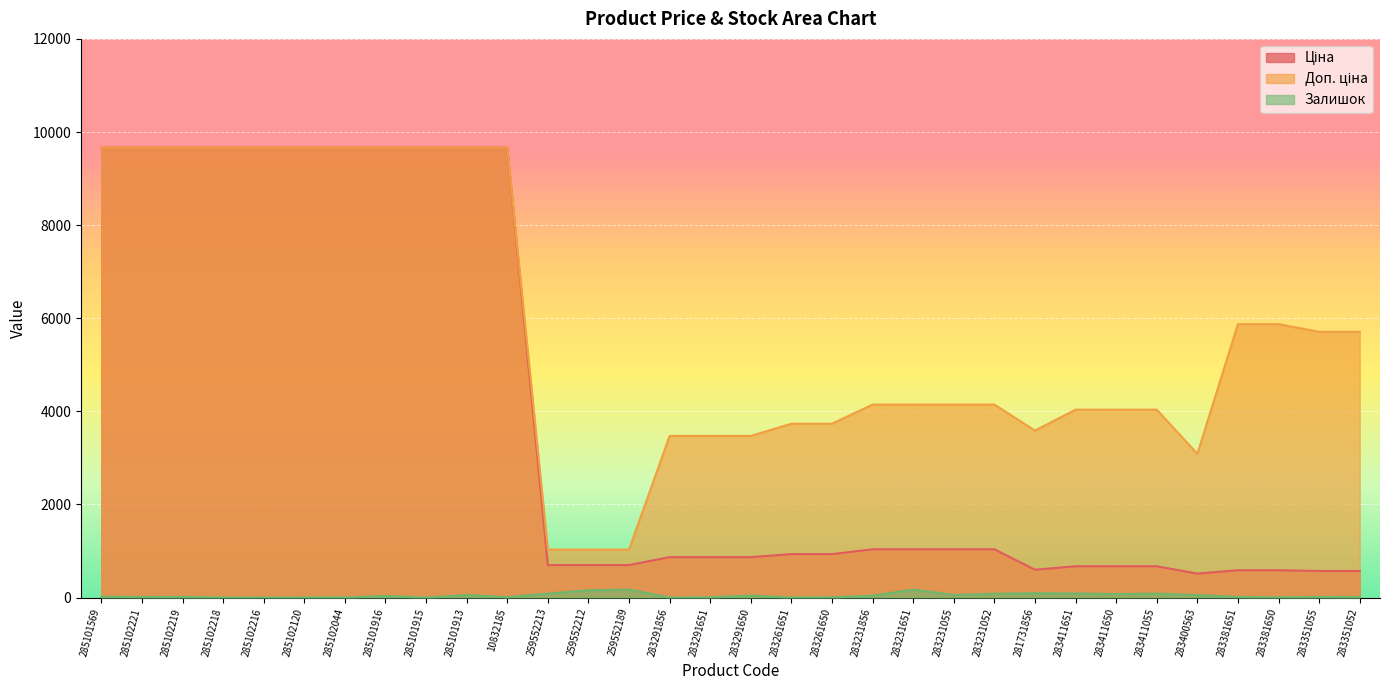

True or false: Залишок and Доп. ціна intersect in this chart.

False